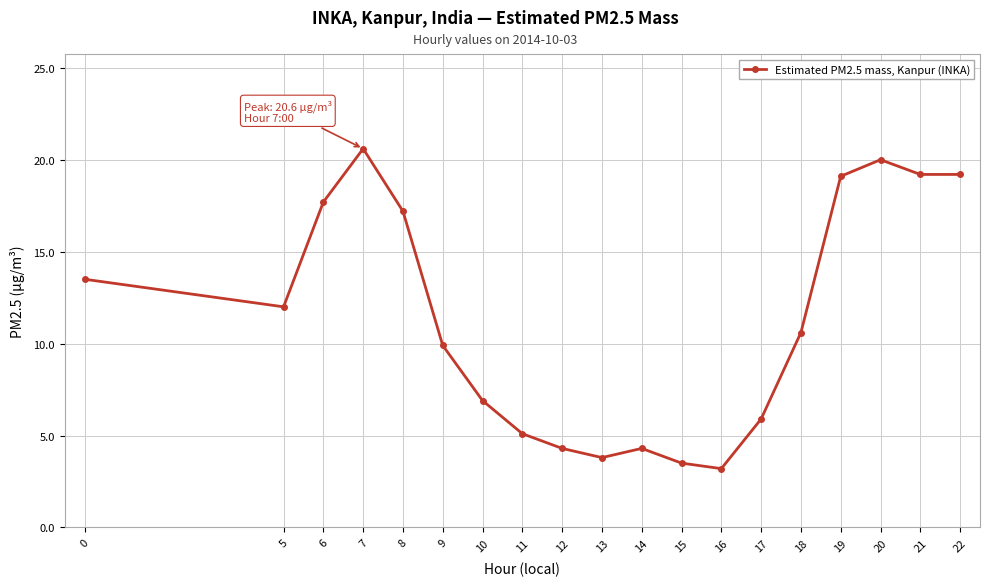

Which has a higher value, 14 or 8?

8